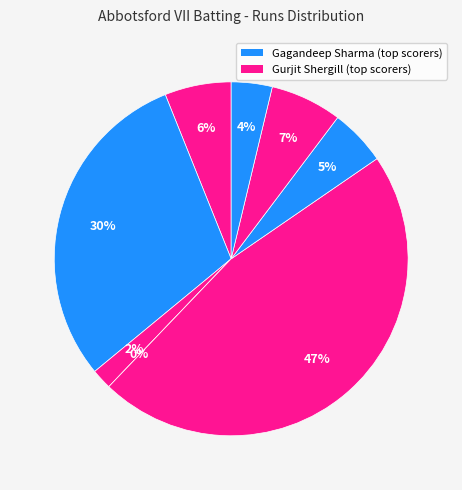

How much of the chart is everything except Yuvraj Sharma?

100.0%